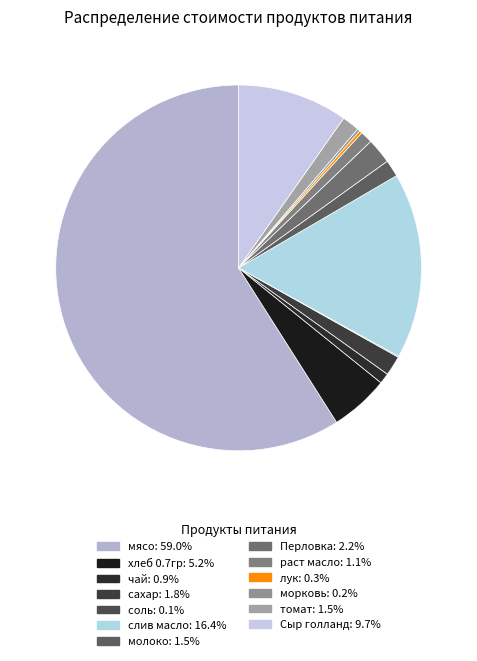

To the nearest percent, what is the combined percentage of лук and сахар?

2%